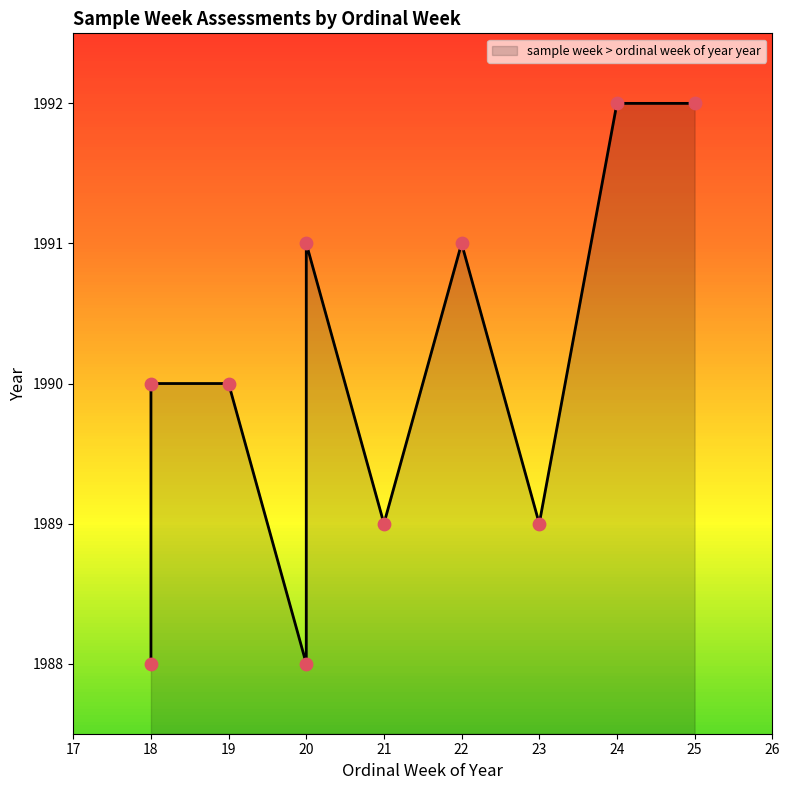

Approximately how many times larger is the value at 20 compared to 25?

1.0